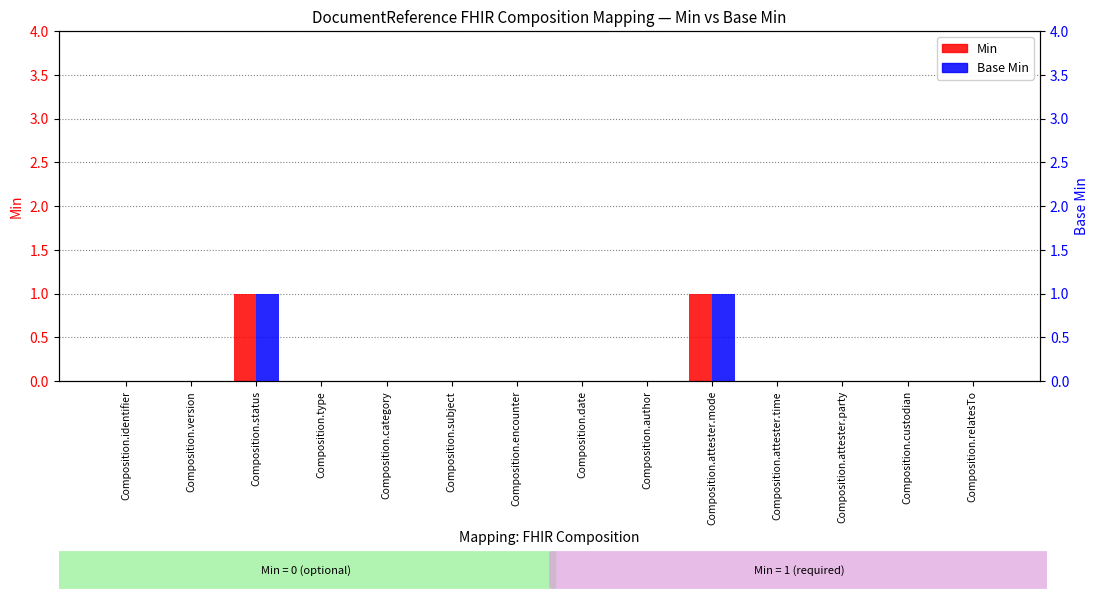

Reading right to left, list all the values displayed in this chart.

Min: Composition.relatesTo=0	Composition.custodian=0	Composition.attester.party=0	Composition.attester.time=0	Composition.attester.mode=1	Composition.author=0	Composition.date=0	Composition.encounter=0	Composition.subject=0	Composition.category=0	Composition.type=0	Composition.status=1	Composition.version=0	Composition.identifier=0
Base Min: Composition.relatesTo=0	Composition.custodian=0	Composition.attester.party=0	Composition.attester.time=0	Composition.attester.mode=1	Composition.author=0	Composition.date=0	Composition.encounter=0	Composition.subject=0	Composition.category=0	Composition.type=0	Composition.status=1	Composition.version=0	Composition.identifier=0